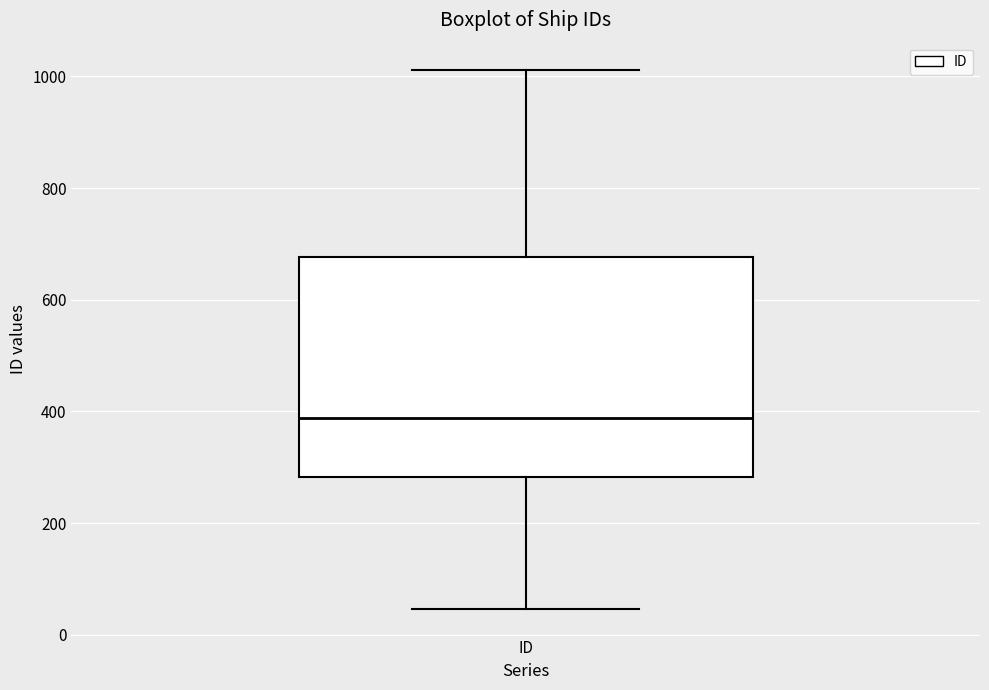

Where does the upper whisker of the box for ID end on the y-axis? The values are not printed on the chart, so give them approximately, as read against the axis.

1020